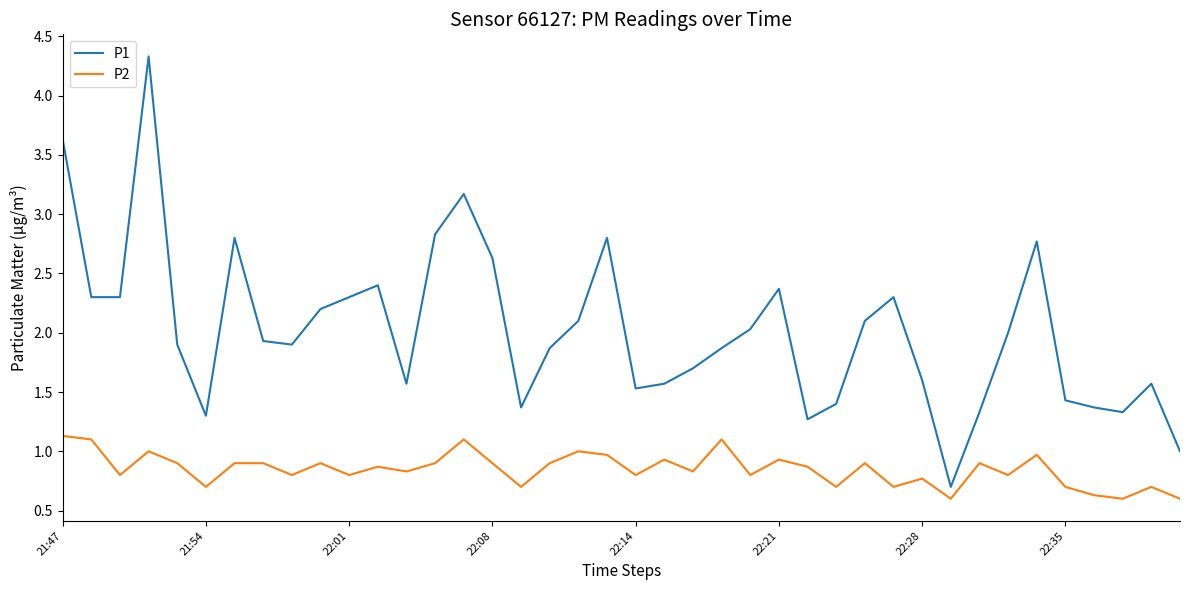

Rank the series by their average value, from lowest to highest.

P2, P1